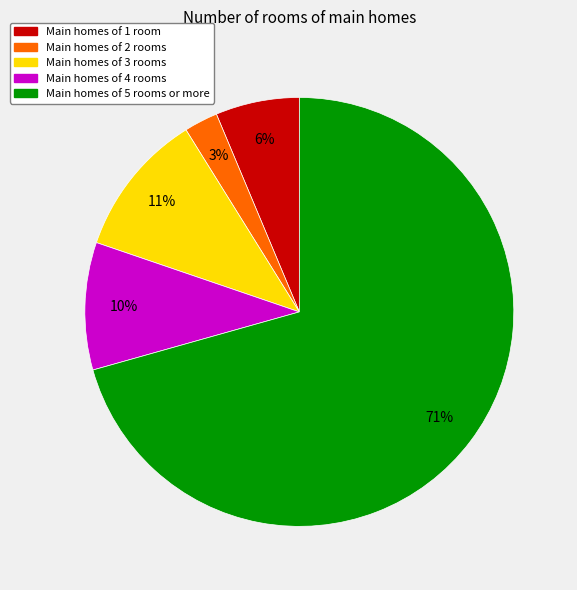

To the nearest percent, what is the average slice percentage?

20%